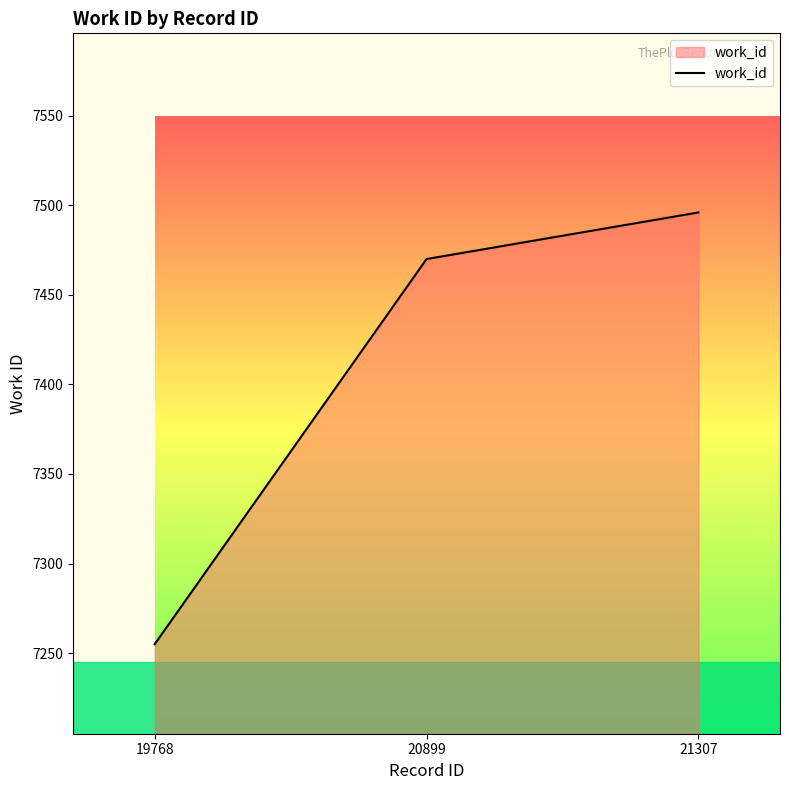

Is it true that the value at 21307 is 1617?

False